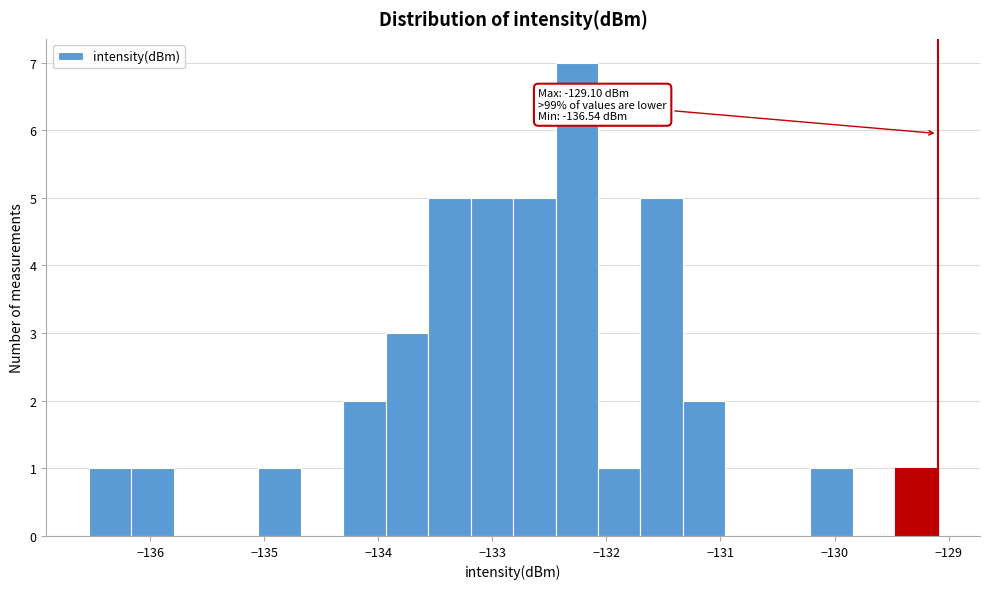

Around what value on the x-axis is the tallest bar? Give the approximate position of its centre, as read against the axis.

-132.3